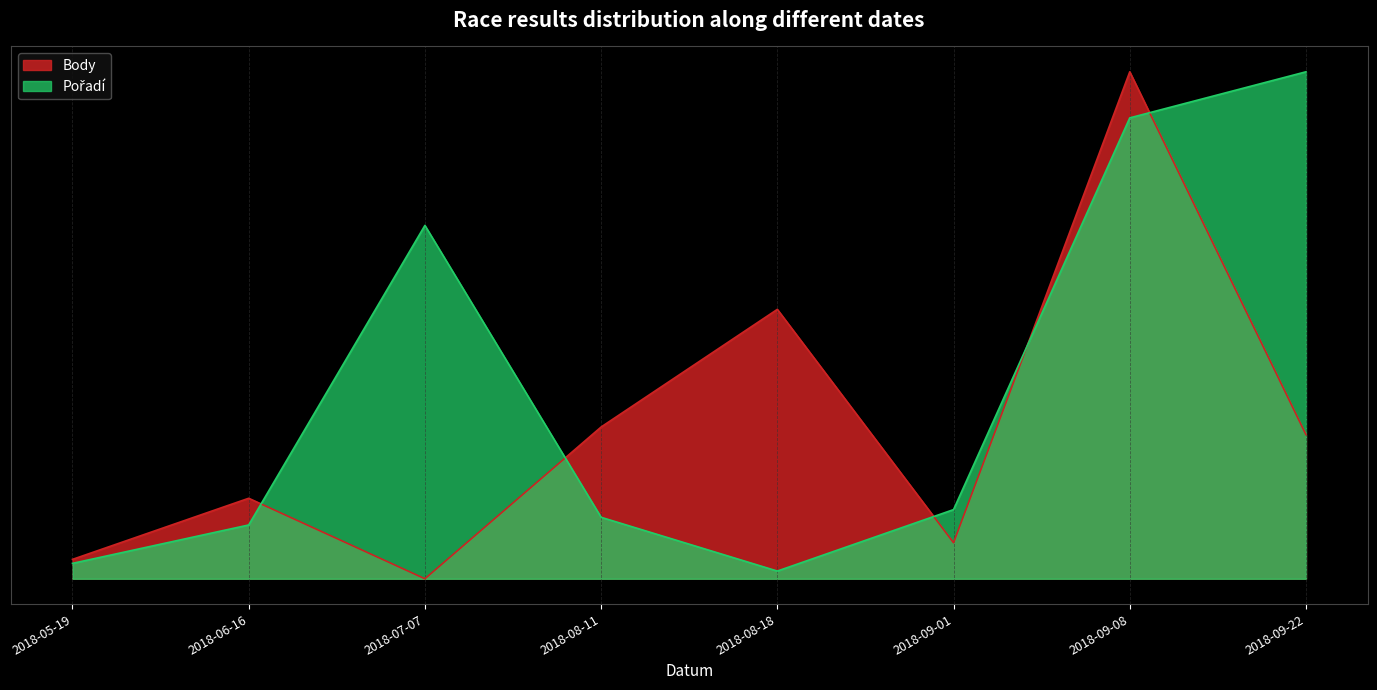

Which label corresponds to the largest value in the chart?

2018-09-08